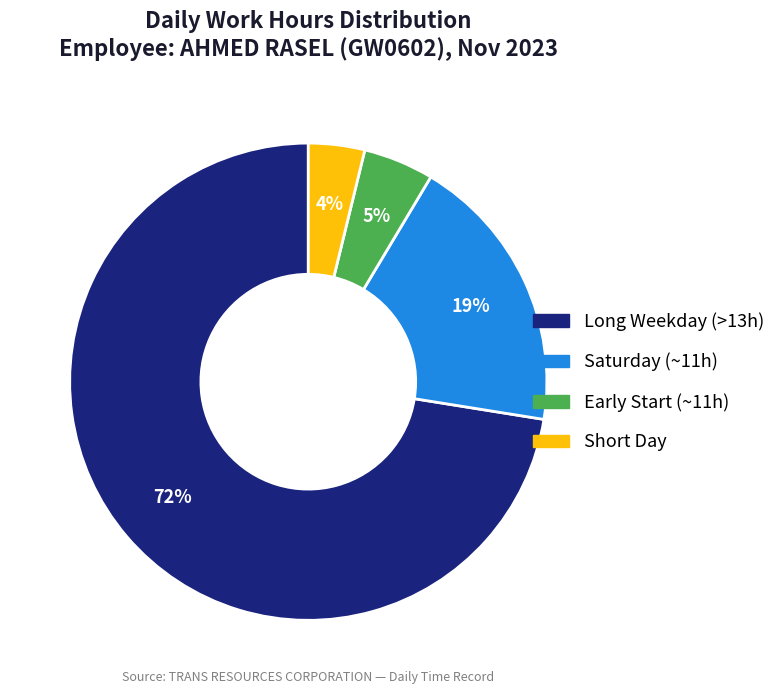

Does any single category account for the majority?

Yes